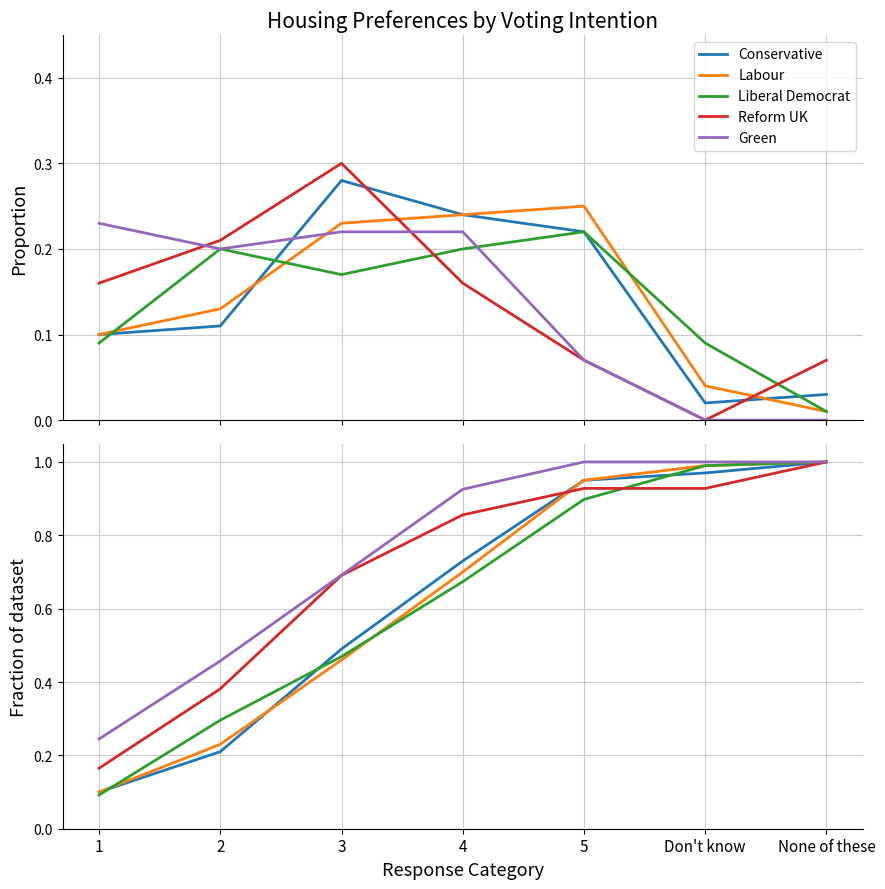

What is the difference between the Conservative values at 4 and 5?

0.2